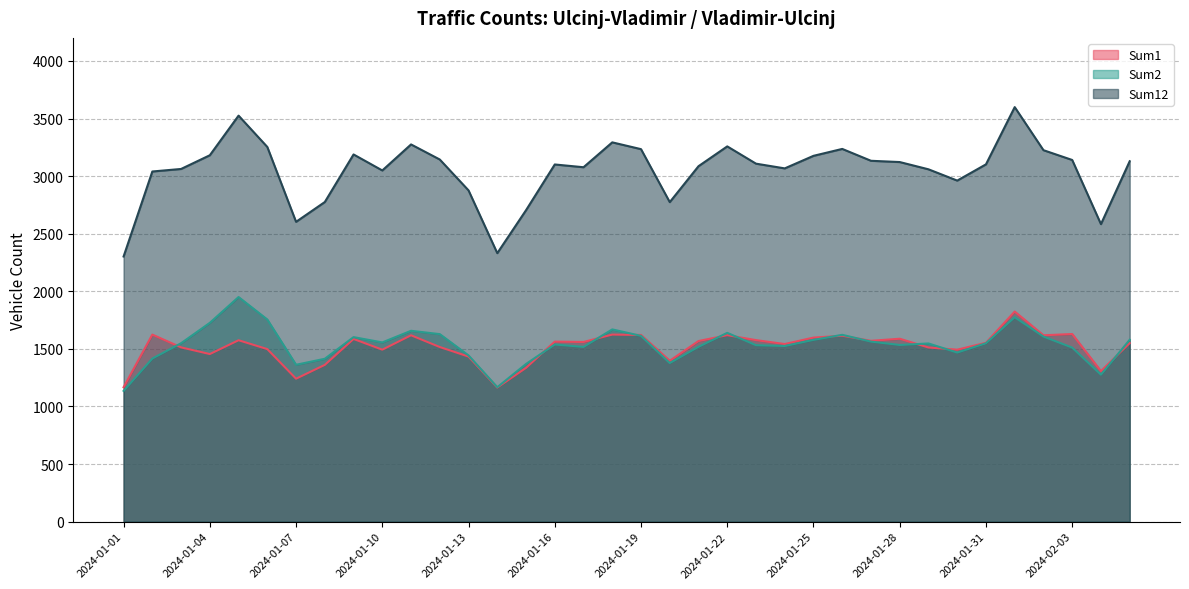

What is the difference between the highest and lowest values at 2024-01-21?

1568